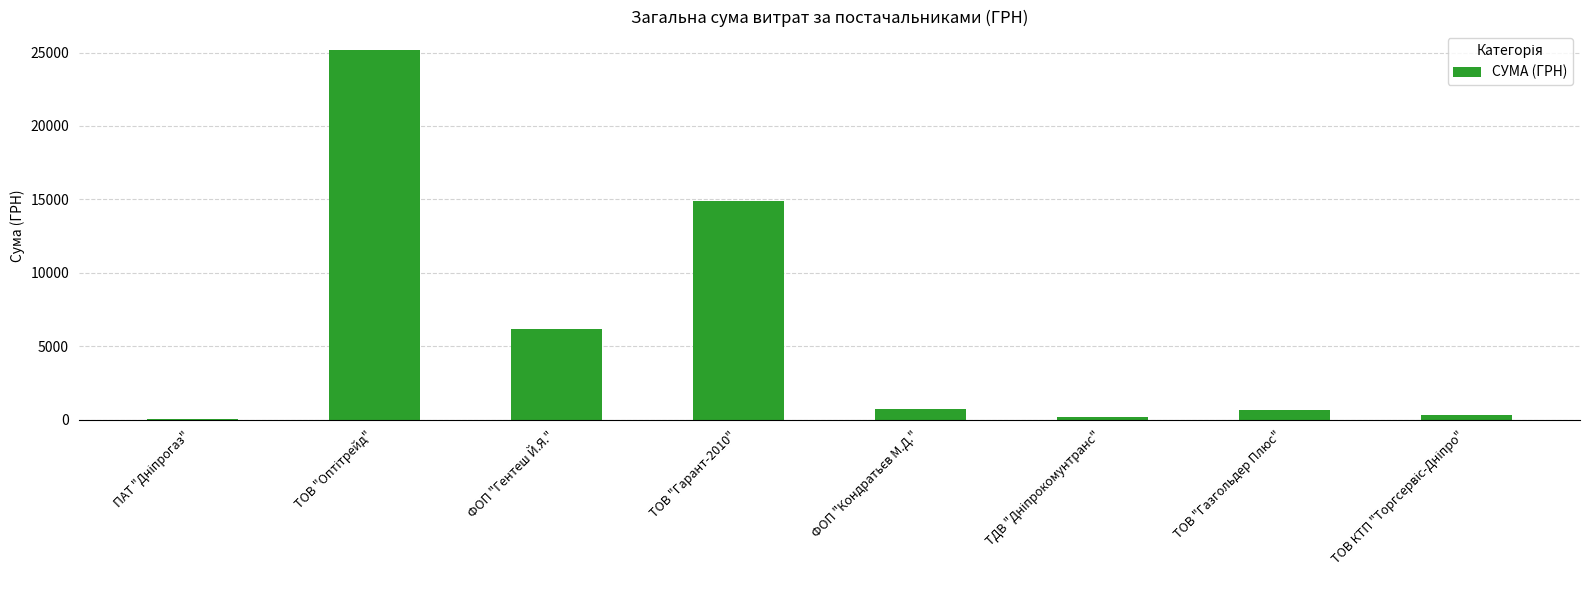

Where is the data nearest to the value 12623?

ТОВ "Гарант-2010"